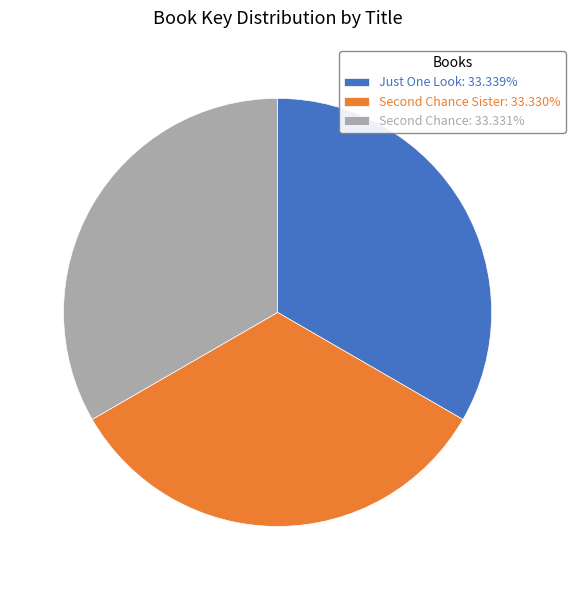

Does Just One Look: 33.339% account for over 50% of the chart?

No